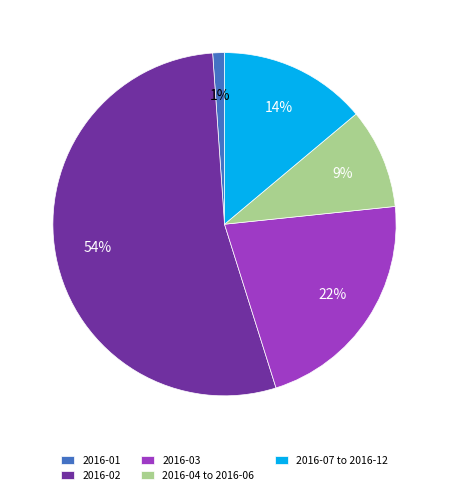

To the nearest percent, what is the difference between the 2016-03 and 2016-01 slice percentages?

21%